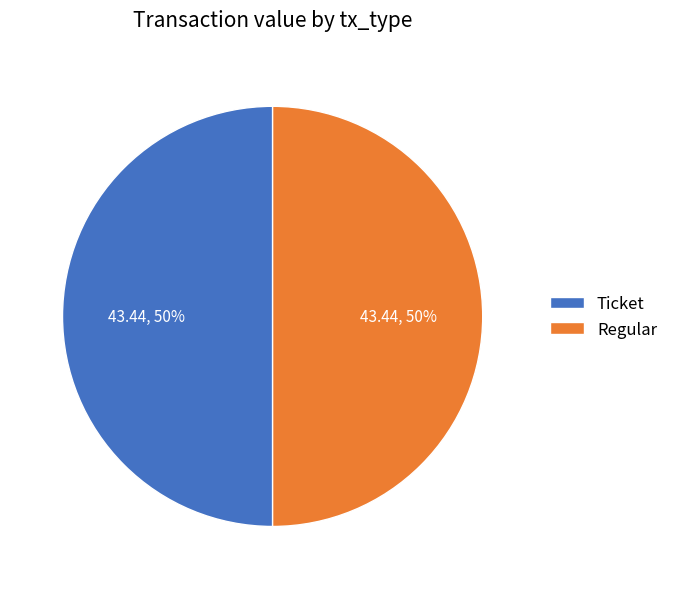

To the nearest percent, what is the combined percentage of Regular and Ticket?

100%